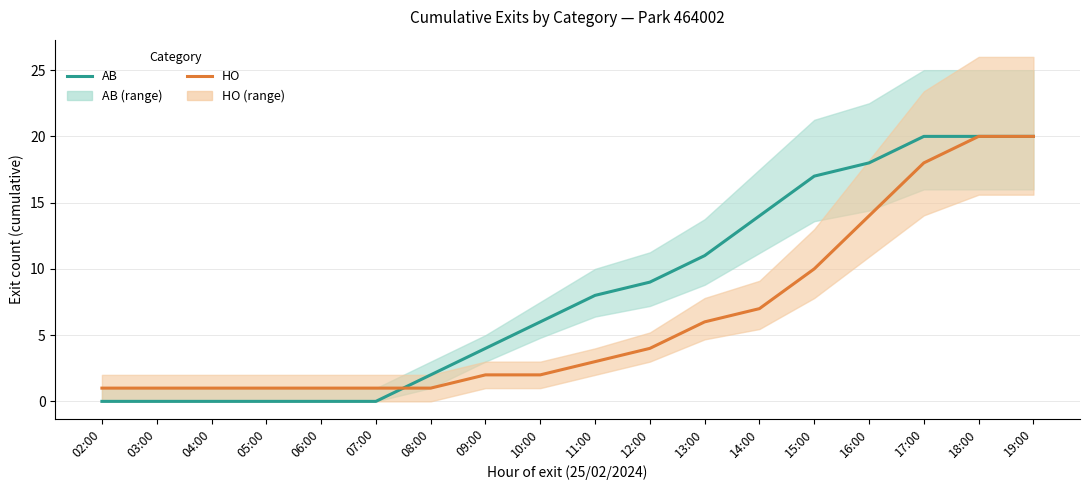

True or false: HO has more than 1 points higher than both neighbors.

False